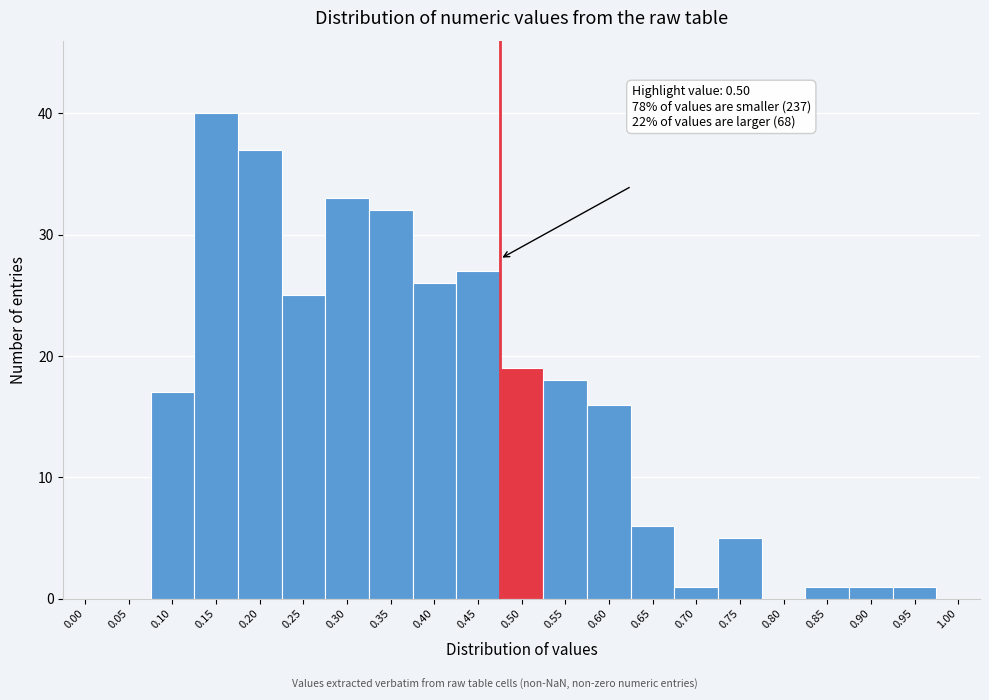

Reading left to right, transcribe all the data shown in this chart.

0.00=0	0.05=0	0.10=17	0.15=40	0.20=37	0.25=25	0.30=33	0.35=32	0.40=26	0.45=27	0.50=19	0.55=18	0.60=16	0.65=6	0.70=1	0.75=5	0.80=0	0.85=1	0.90=1	0.95=1	1.00=0